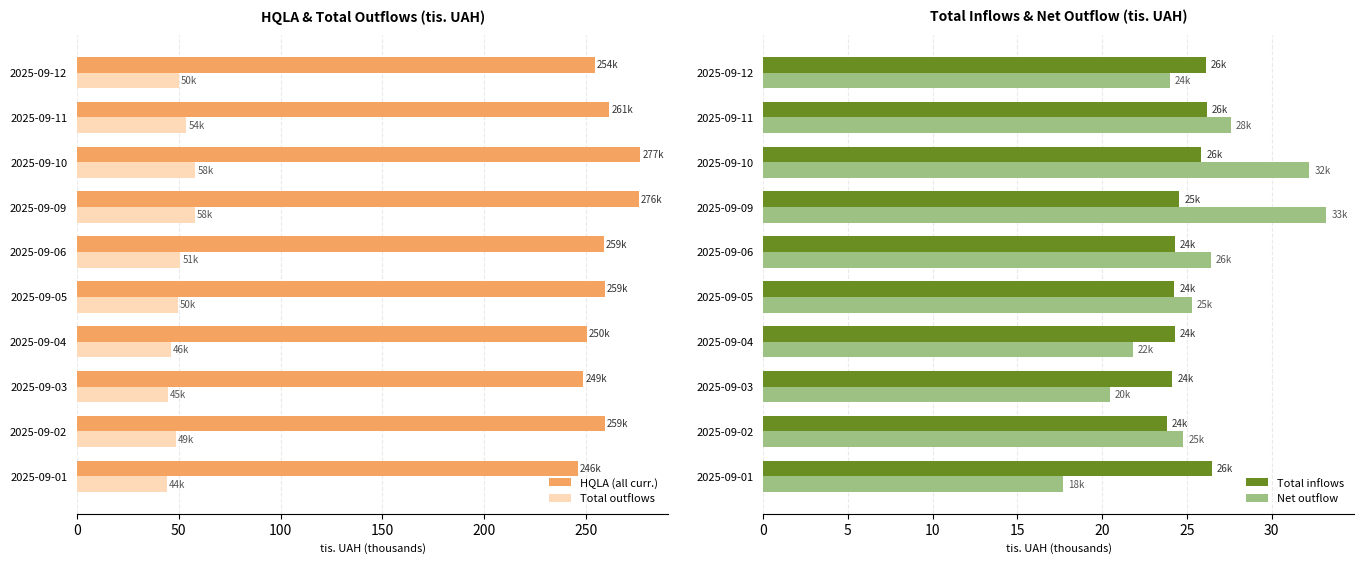

The value of Total outflows at 2025-09-09 is 80.8. True or false?

False